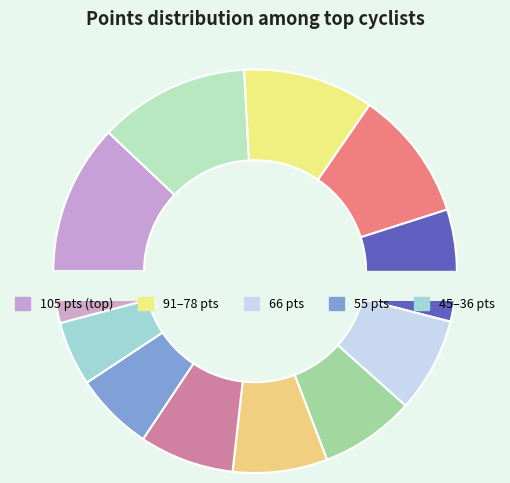

Does Bencini Filippo represent more than half of the total?

No